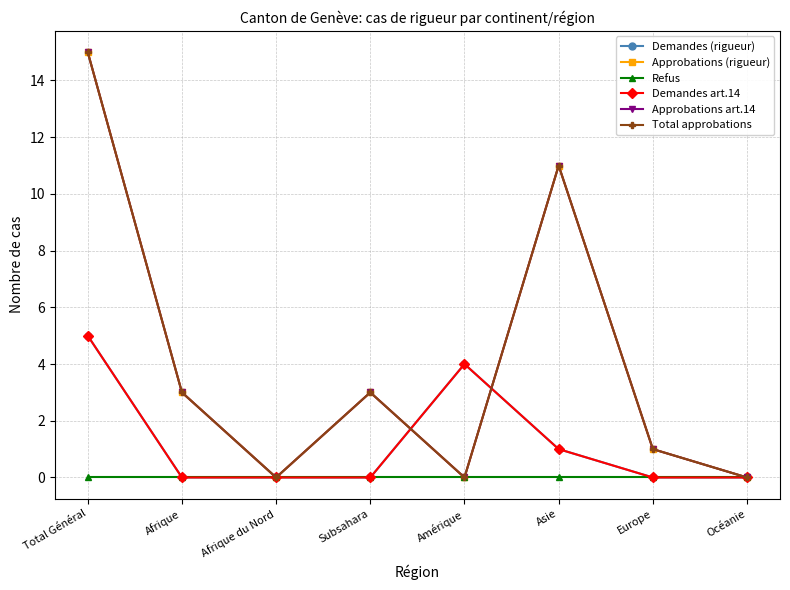

Count the number of categories in the chart.

8